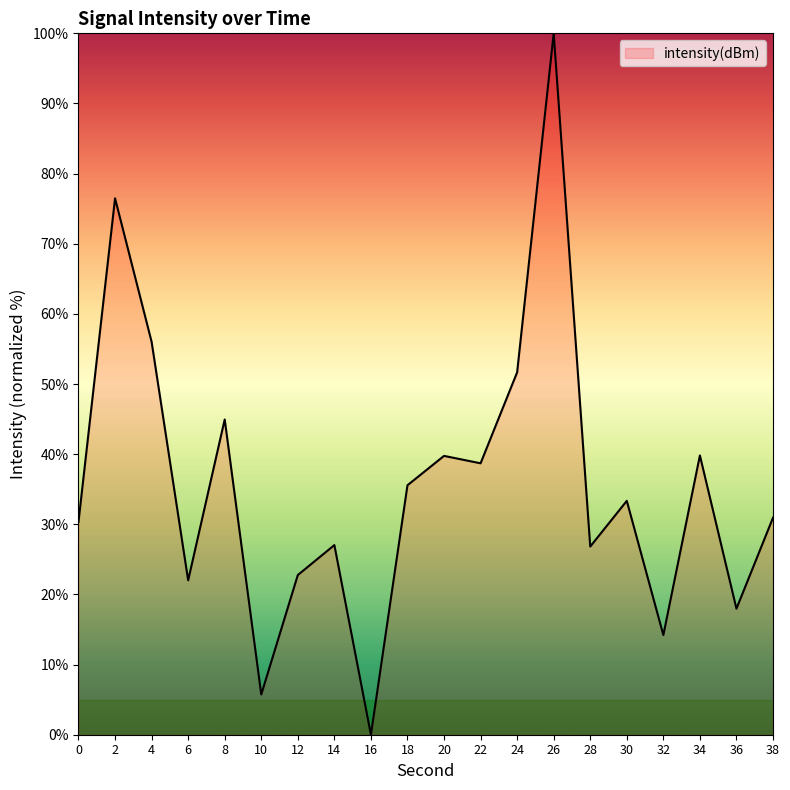

How many lines are shown in the chart?

1